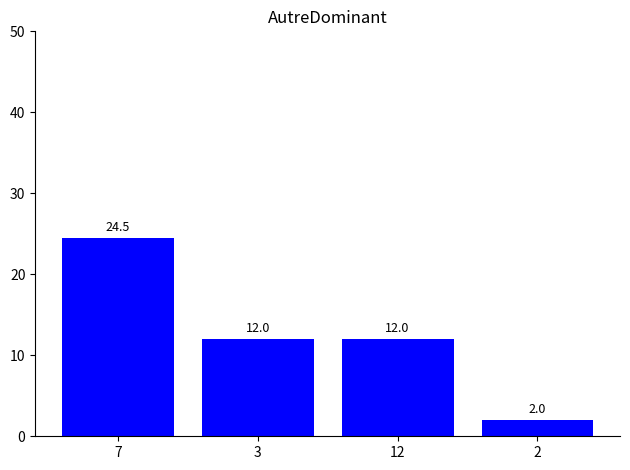

The chart shows a value of 21.1 at 12. True or false?

False